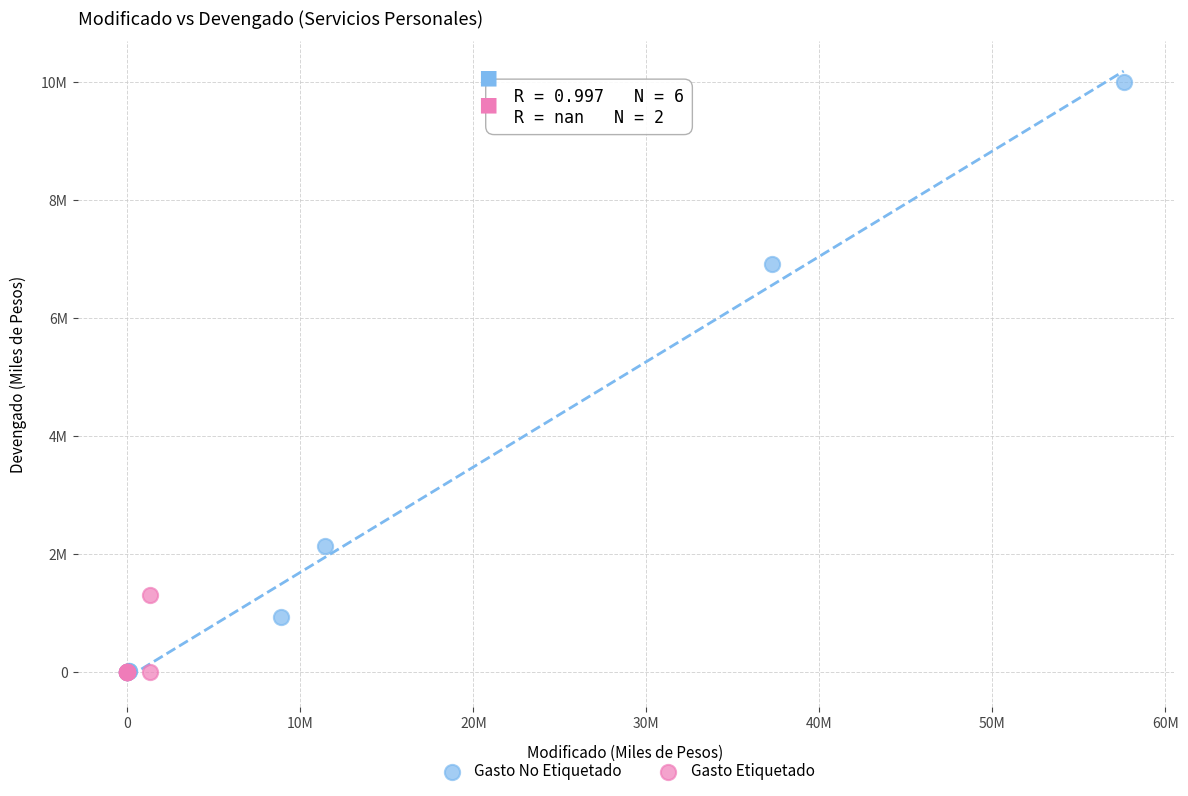

What are all the series names shown in the legend?

Gasto No Etiquetado, Gasto Etiquetado